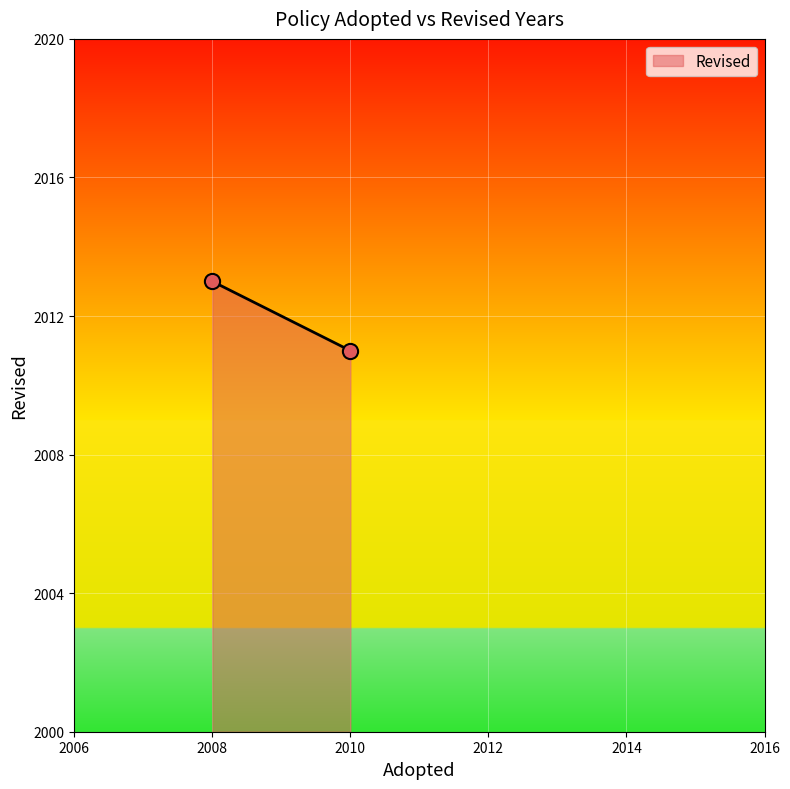

What is the average Y value?

2012